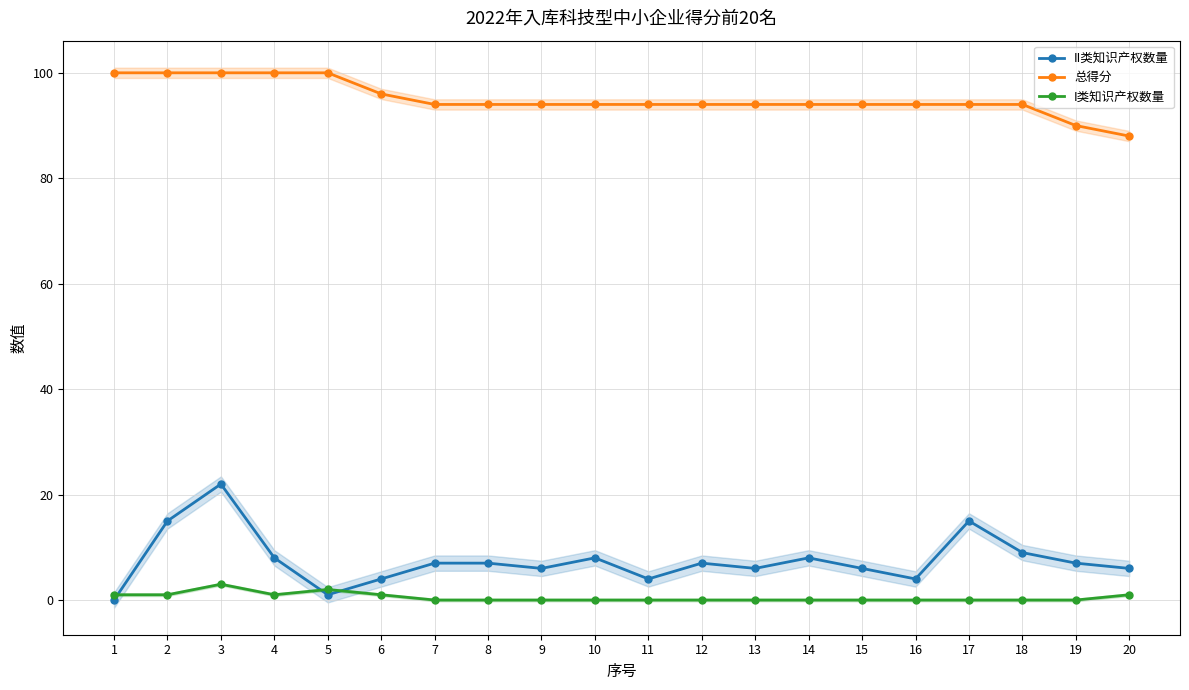

How many values in the II类知识产权数量 series exceed 7?

7